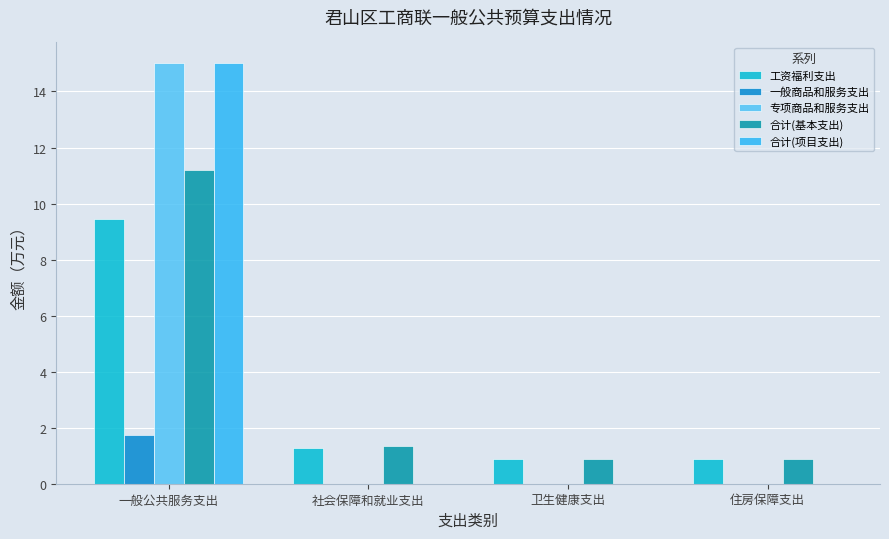

True or false: 合计(基本支出) has a value of 0.9 at 卫生健康支出.

True